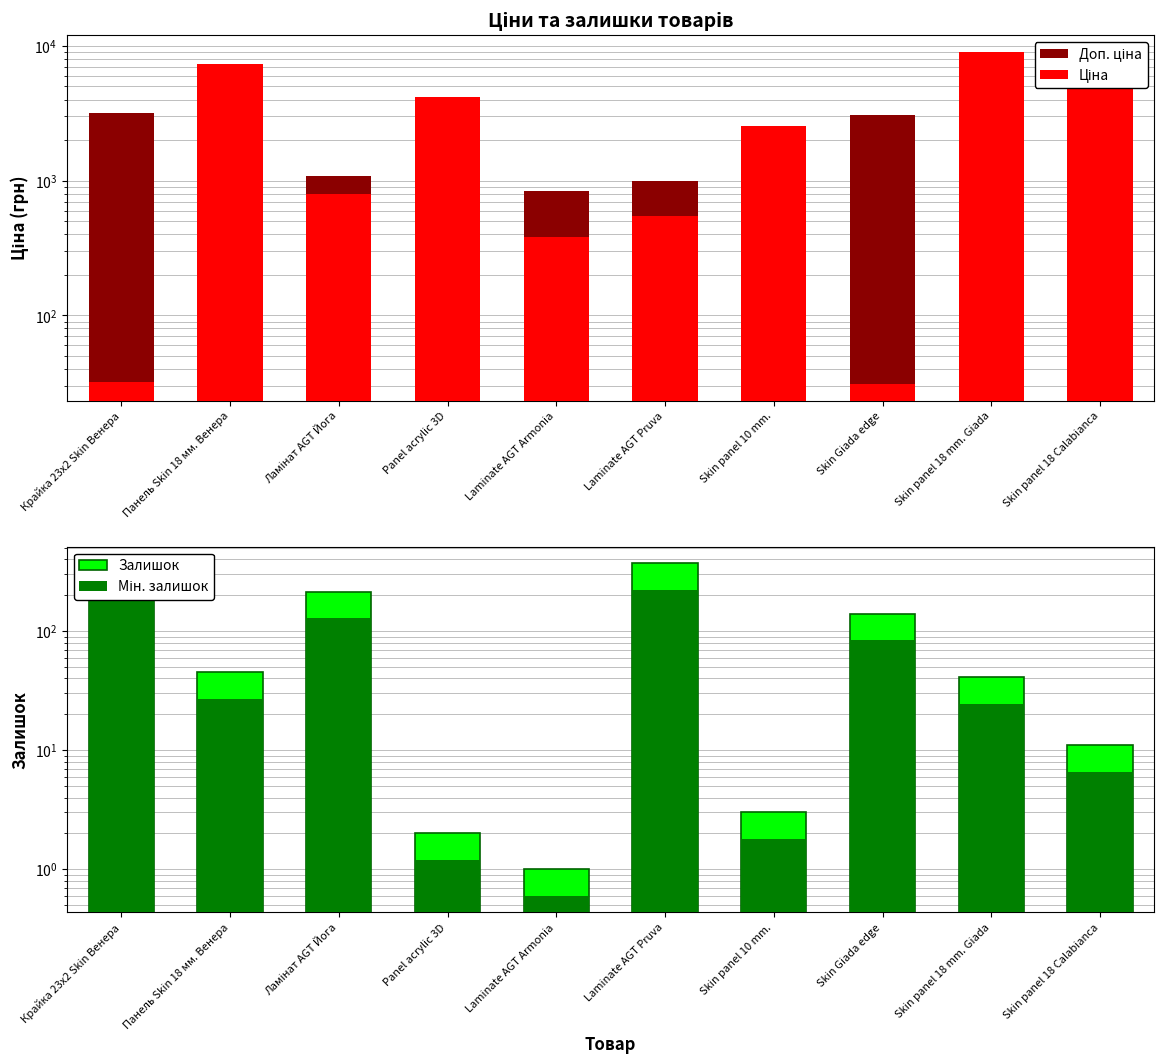

At which category is the sum across all series the highest?

Skin panel 18 mm. Giada